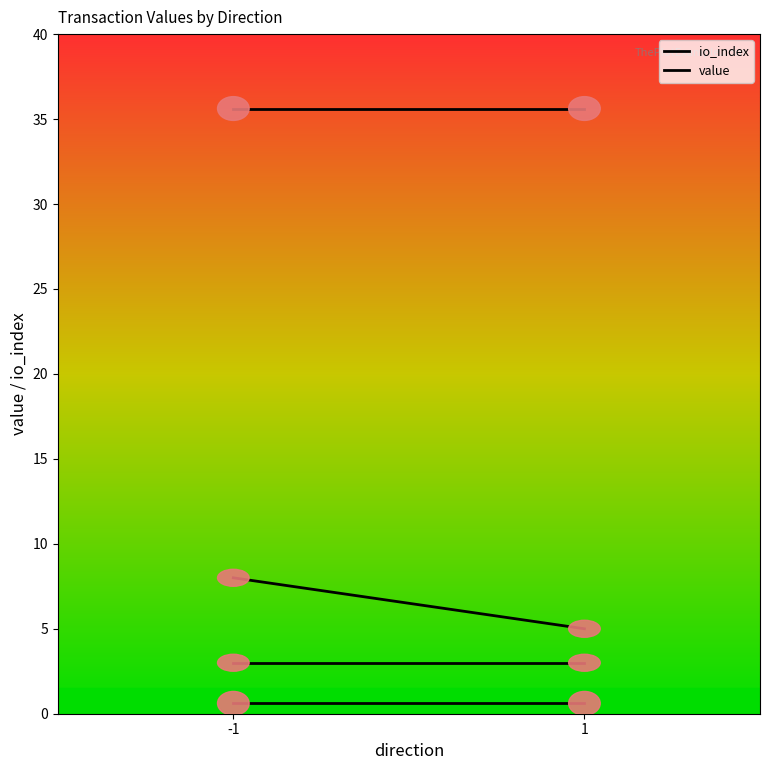

Which series has the largest range (max minus min)?

value